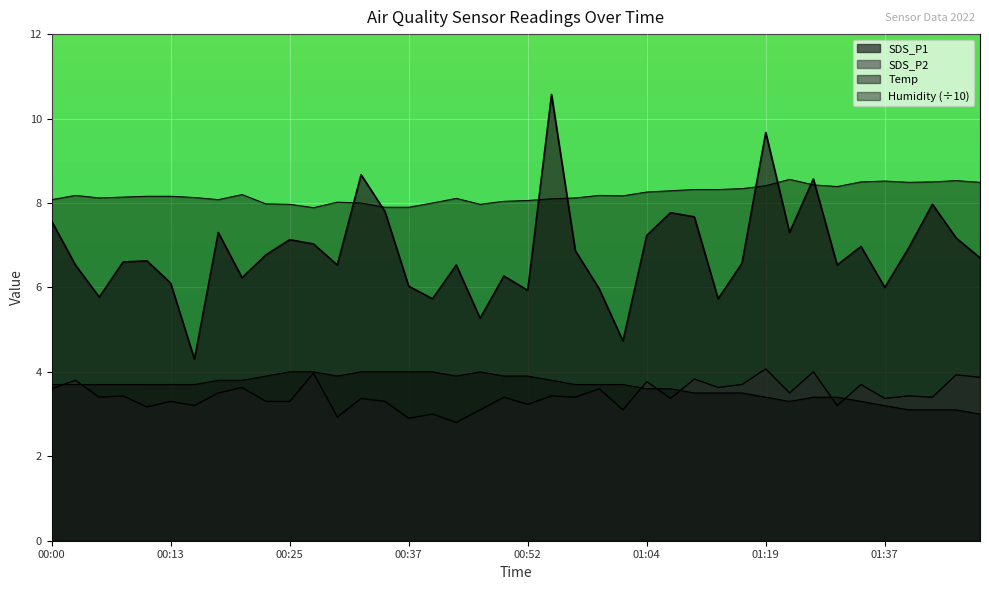

What is the smallest value displayed?

2.8